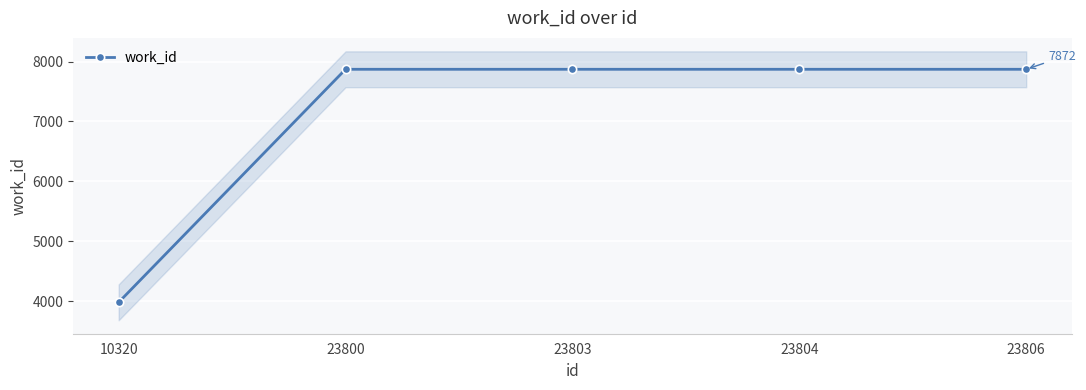

Rank the categories by value from highest to lowest.

23800, 23803, 23804, 23806, 10320